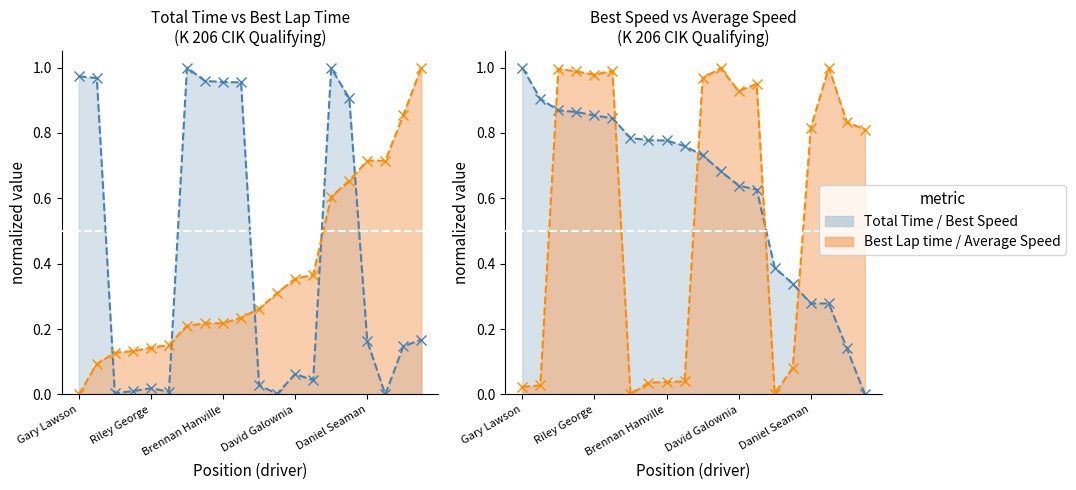

At which label does Total Time reach its peak?

Ben Stahl